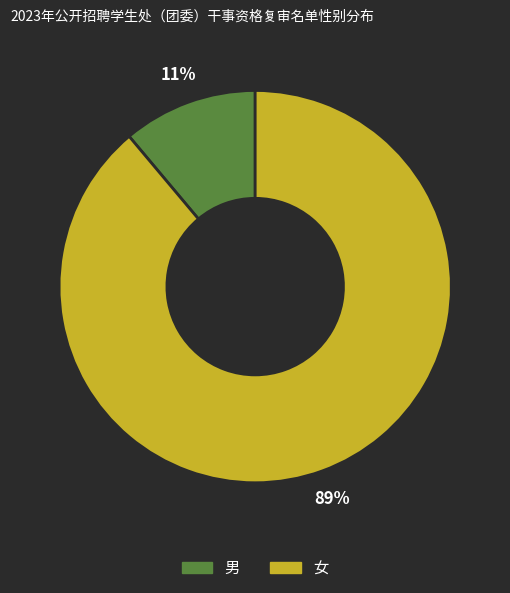

To the nearest percent, what is the difference between the 男 and 女 slice percentages?

78%